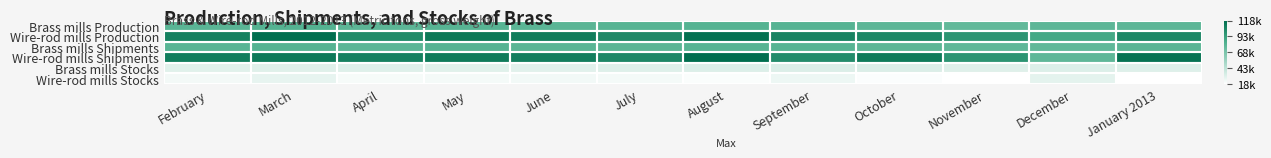

Which series has the widest spread of values?

Wire-rod mills Shipments